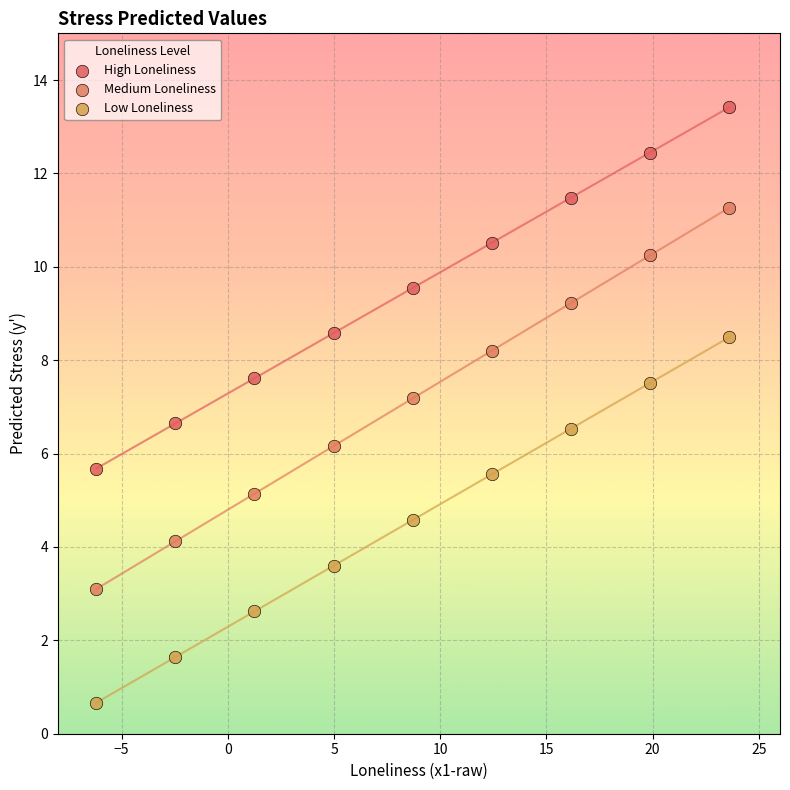

In the High Loneliness series, what Y value is closest to 9?

8.6